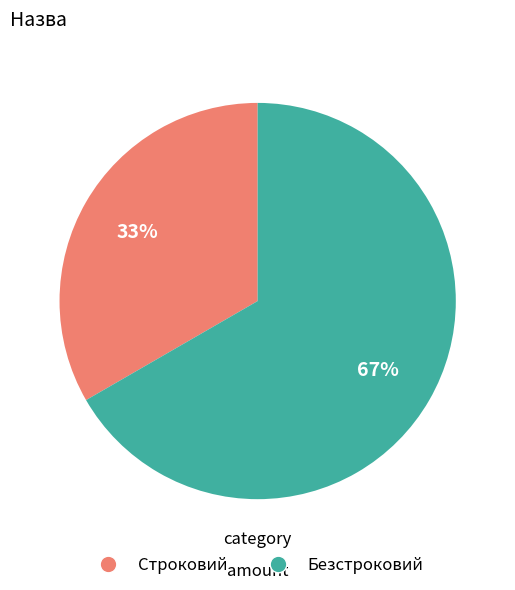

True or false: Строковий accounts for 33% of the total.

True